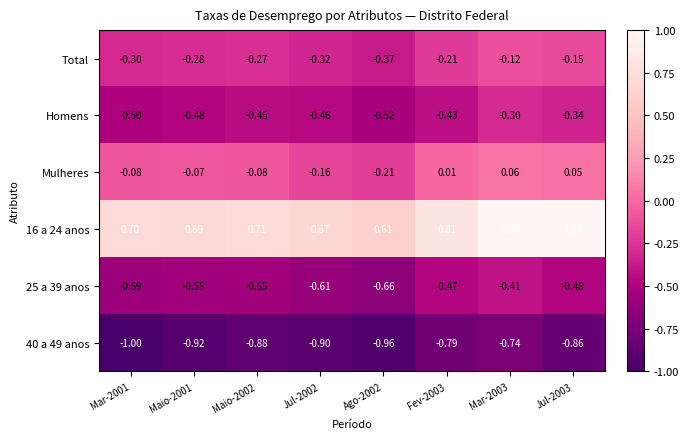

Is the value of 16 a 24 anos at Ago-2002 greater than the value of Mulheres at Fev-2003?

Yes